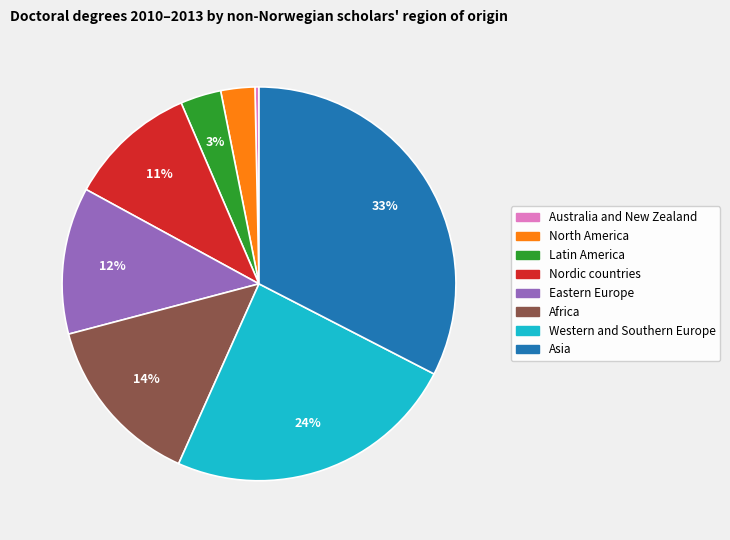

Approximately how many times larger is the value at Latin America compared to Nordic countries?

0.3